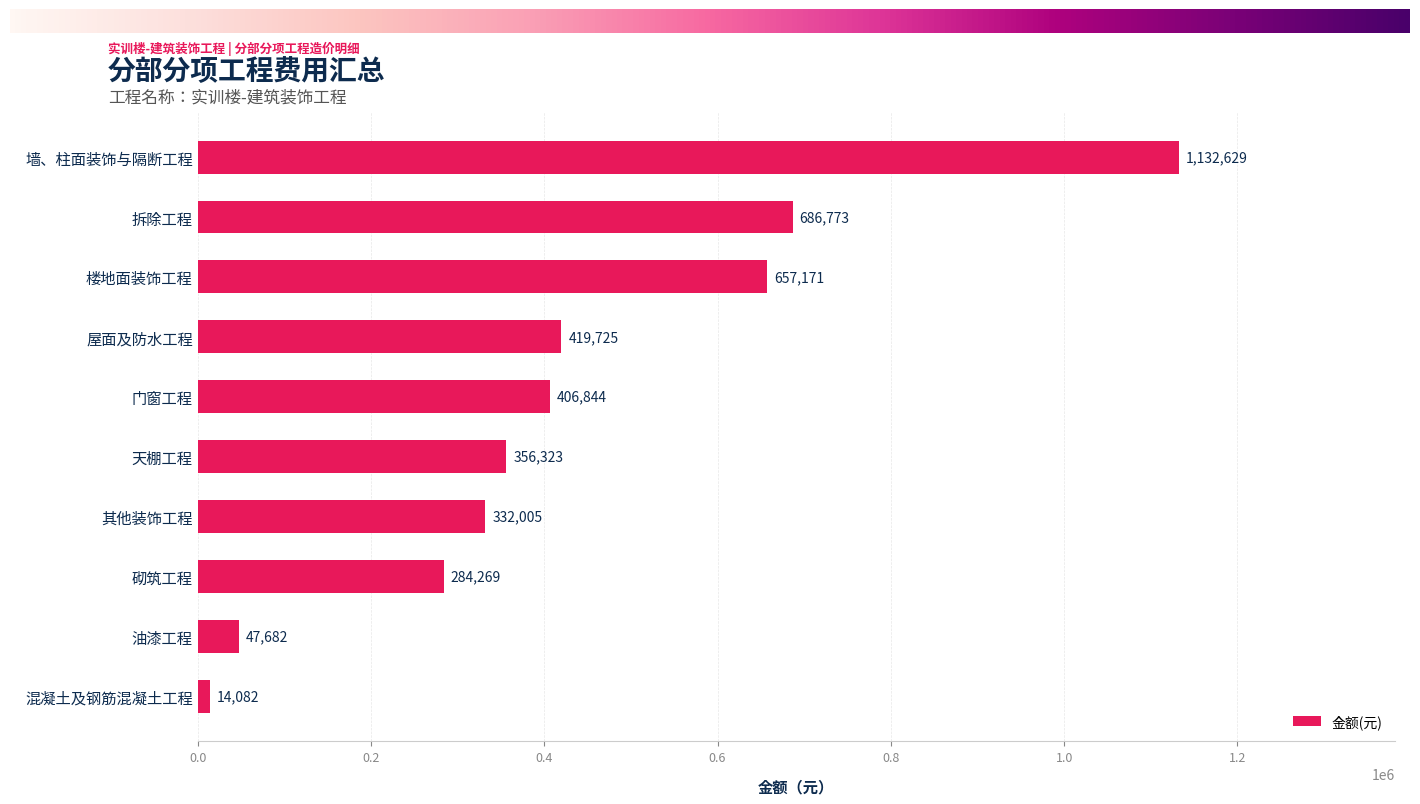

True or false: the data shows 613655.8 at 门窗工程.

False